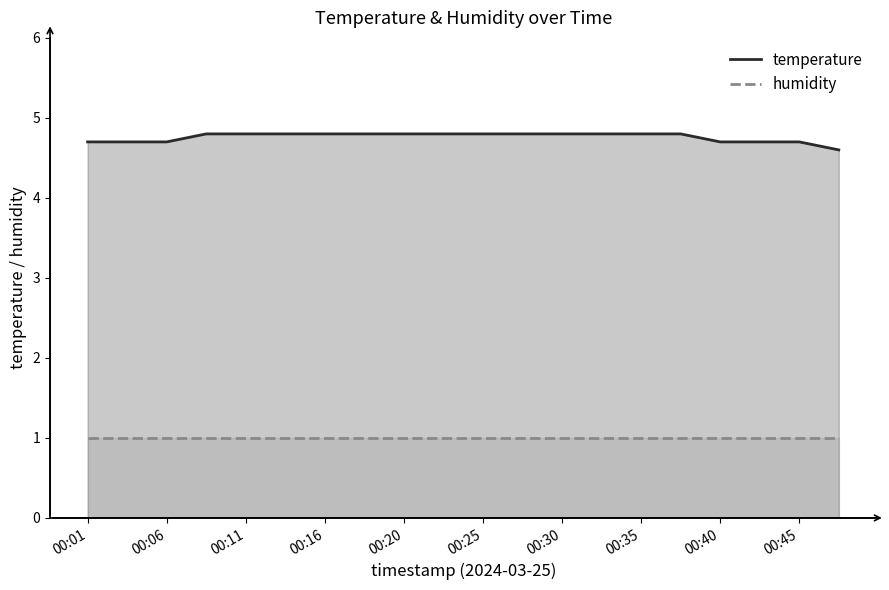

How many lines are shown in the chart?

2